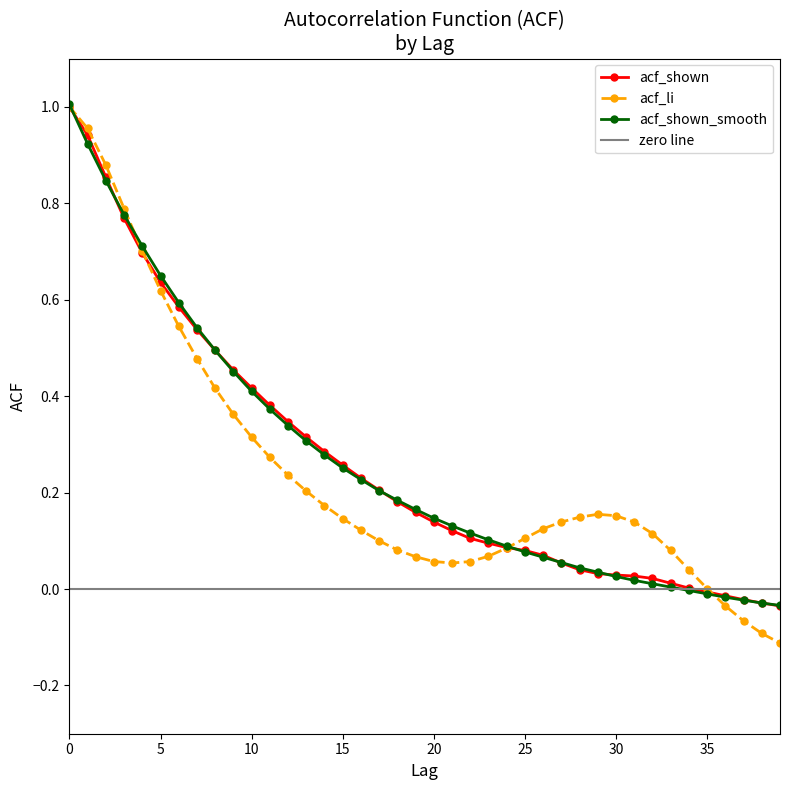

Which category has the lowest value across all series?

39